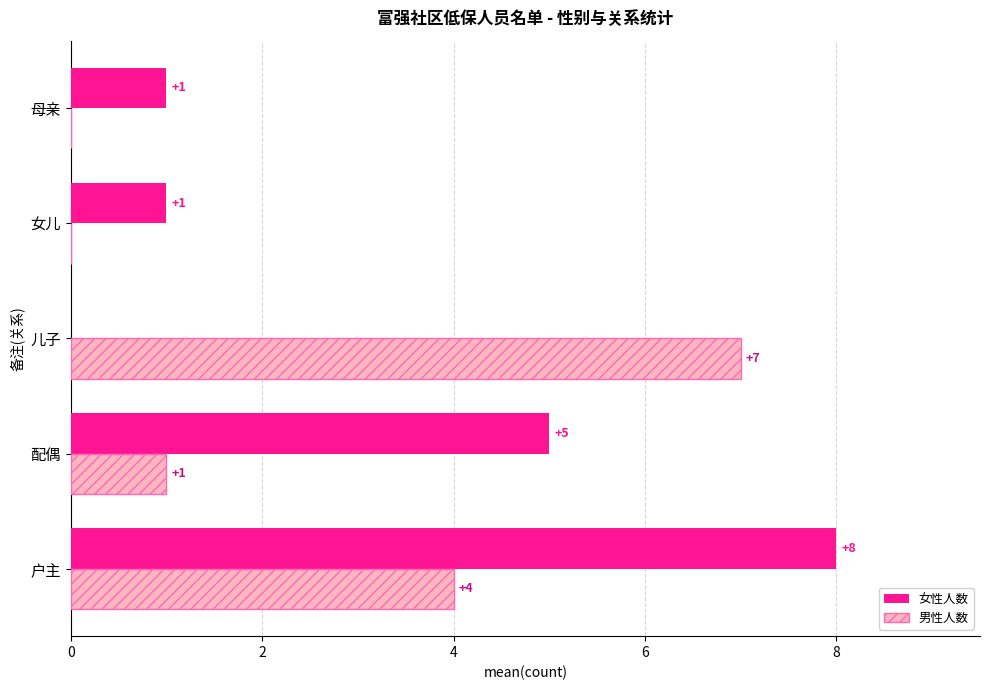

What is the total value across all series at 配偶?

6